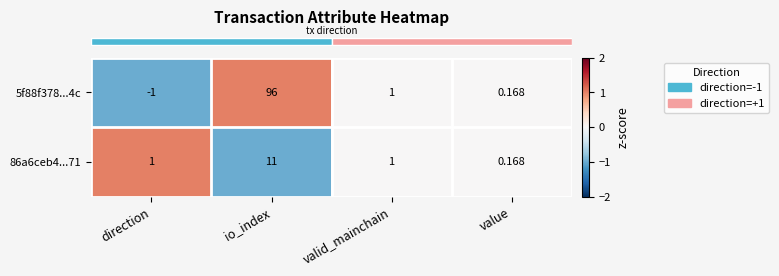

Where does the 5f88f378...4c series first go above 1?

io_index